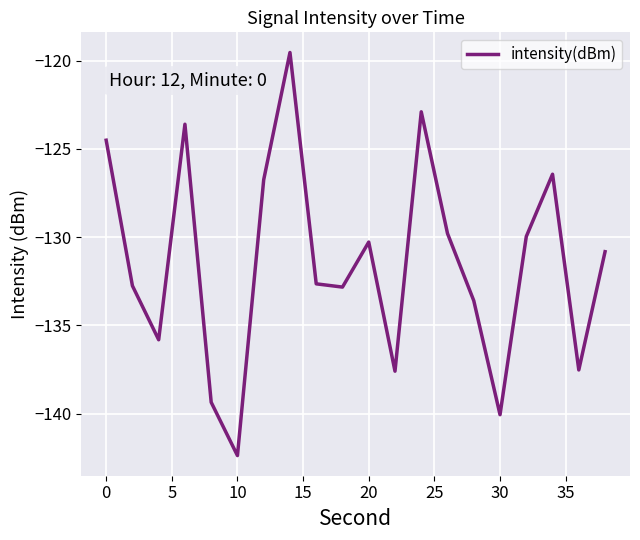

What is the greatest value displayed?

-119.5